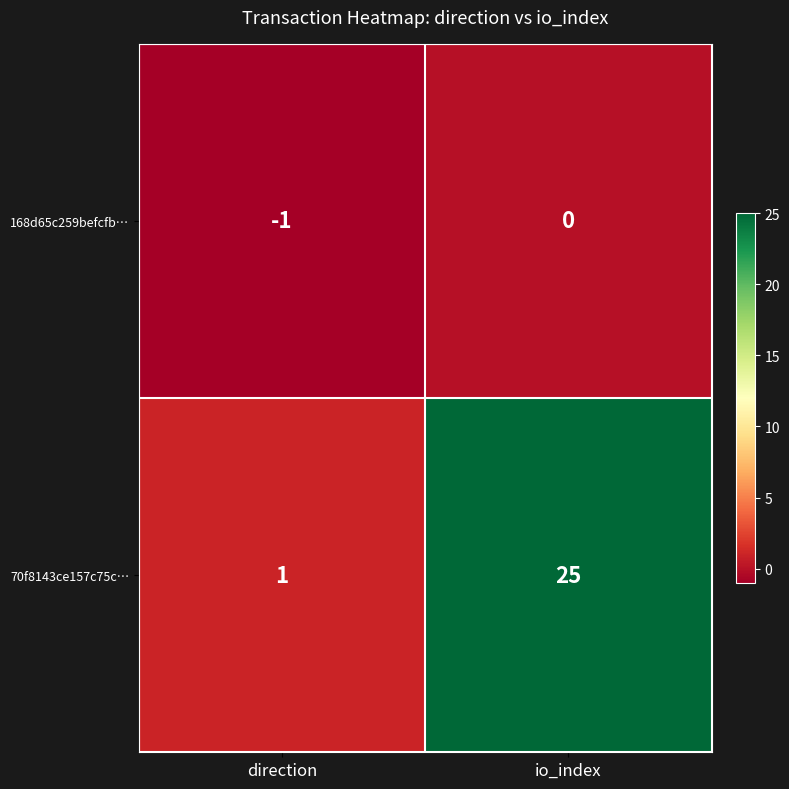

Which series changed the most between direction and io_index?

70f8143ce157c75c…